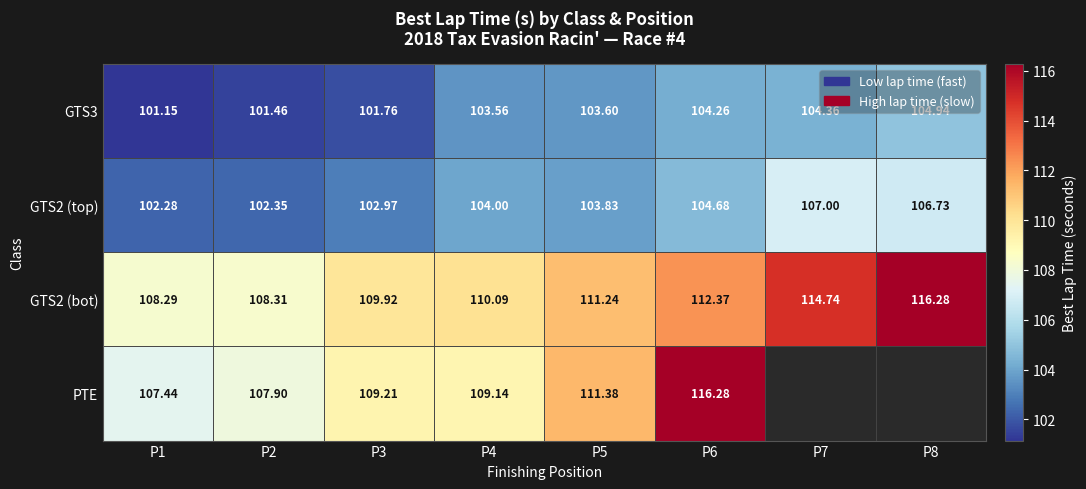

Is the value of PTE at P5 greater than the value of GTS2 (top) at P3?

Yes